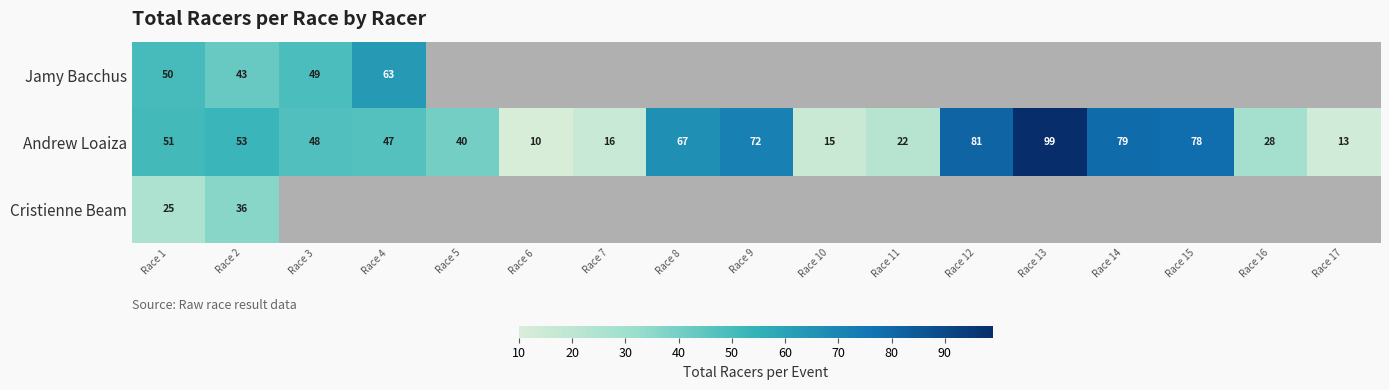

The Andrew Loaiza series shows 51 at Race 1. True or false?

True